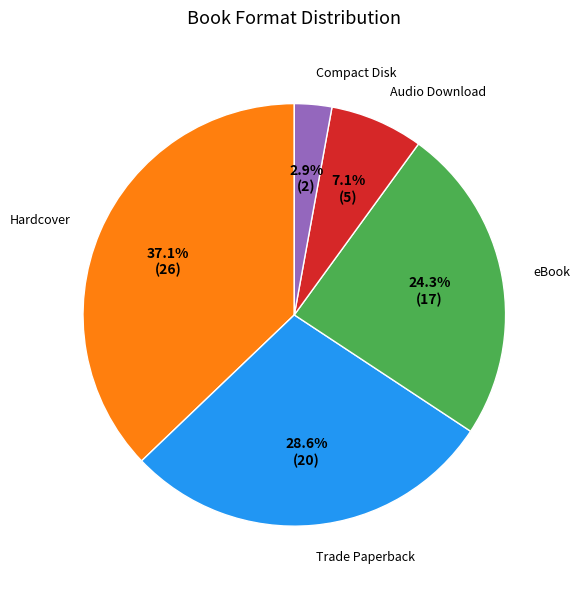

Does any single category account for the majority?

No